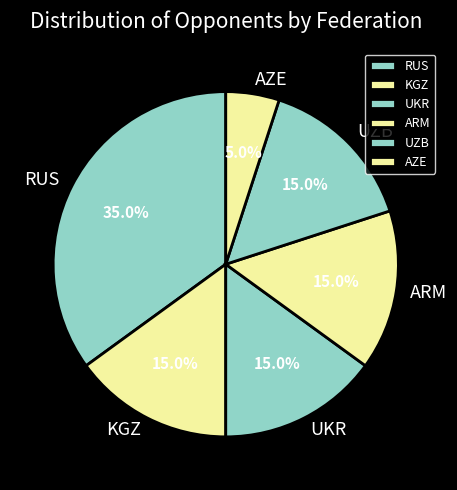

Approximately how many times larger is the value at AZE compared to RUS?

0.1